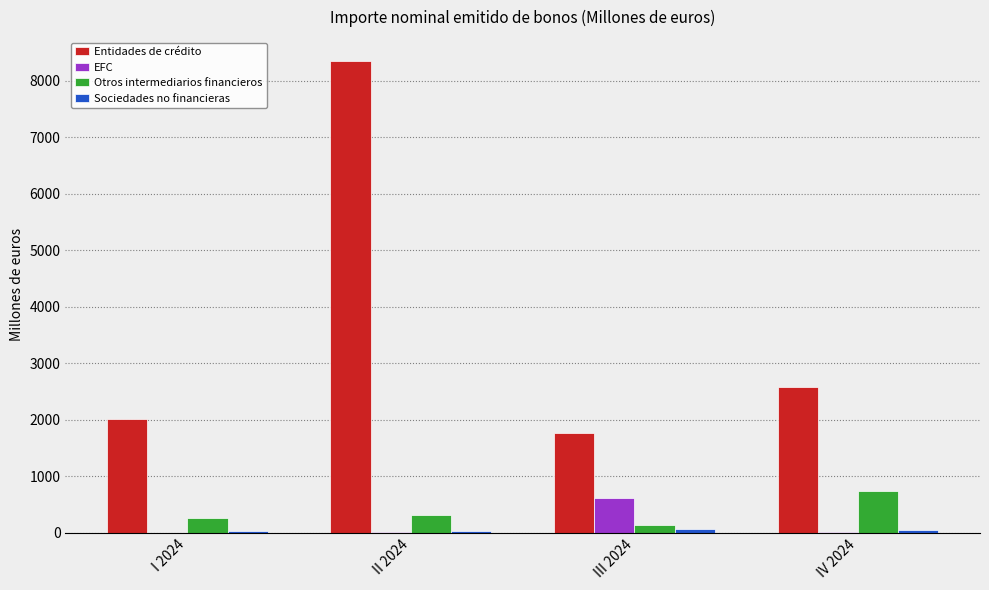

What is the sum of all Otros intermediarios financieros values?

1436.4